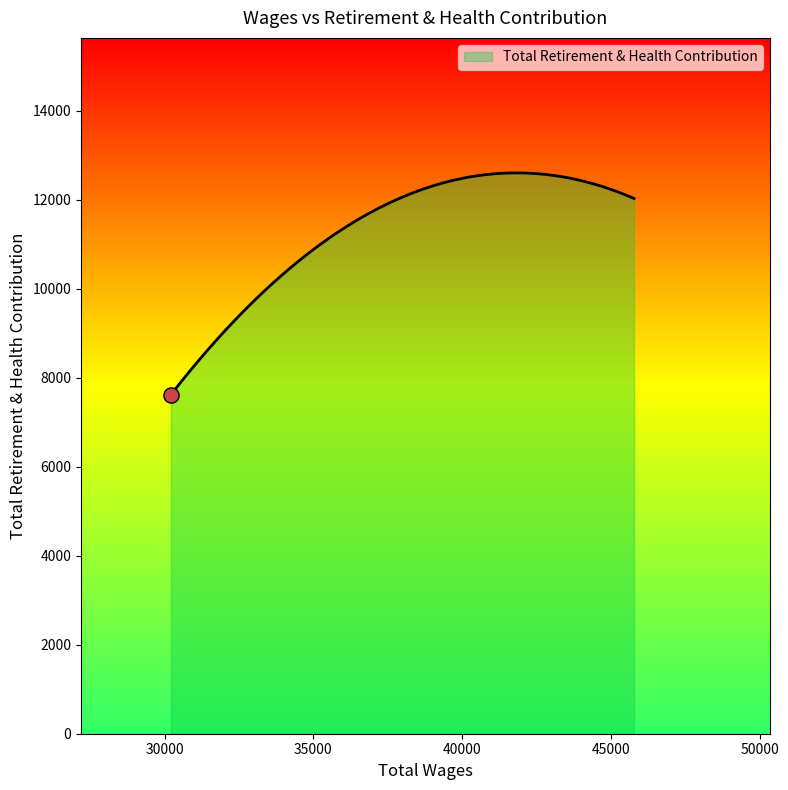

What is the greatest value displayed?

12602.1